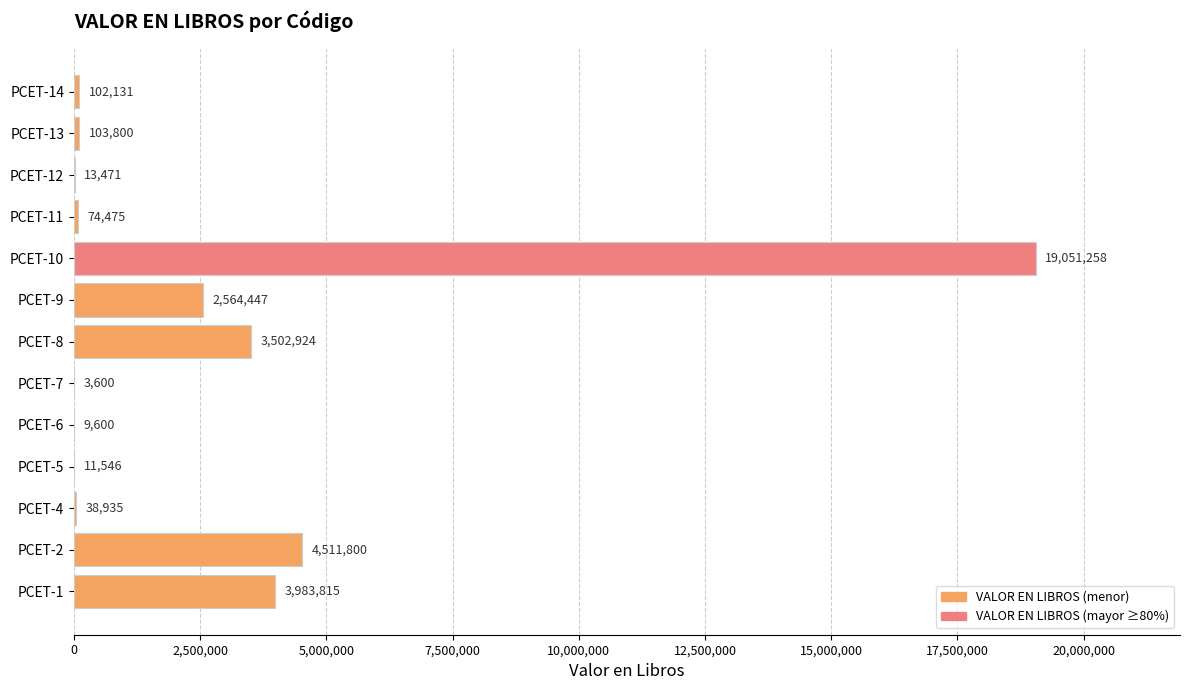

Which category has the highest value across all series?

PCET-10